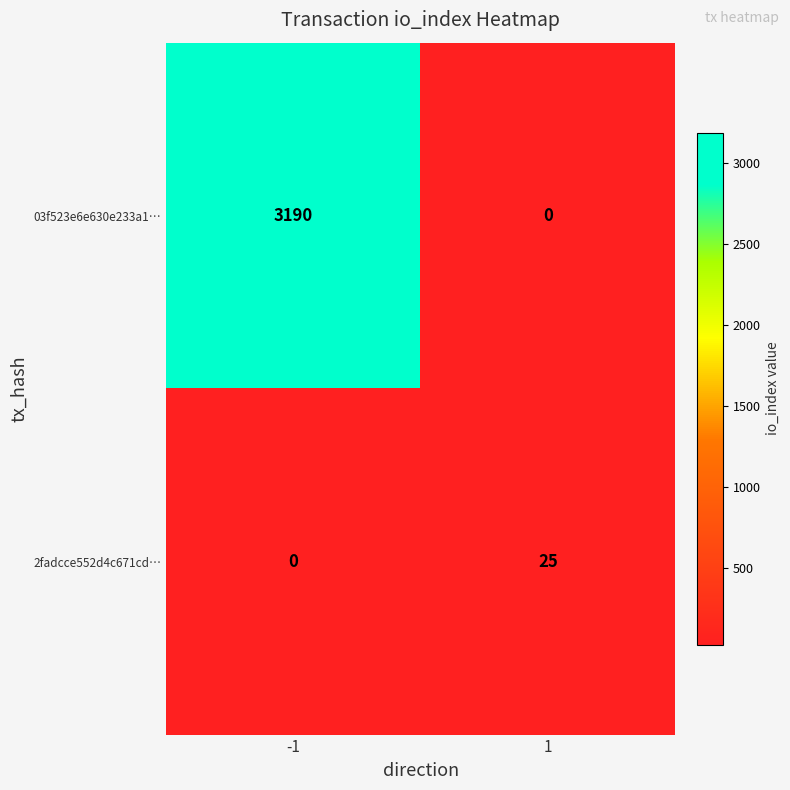

Rank the categories by 03f523e6e630e233a1… value from highest to lowest.

-1, 1